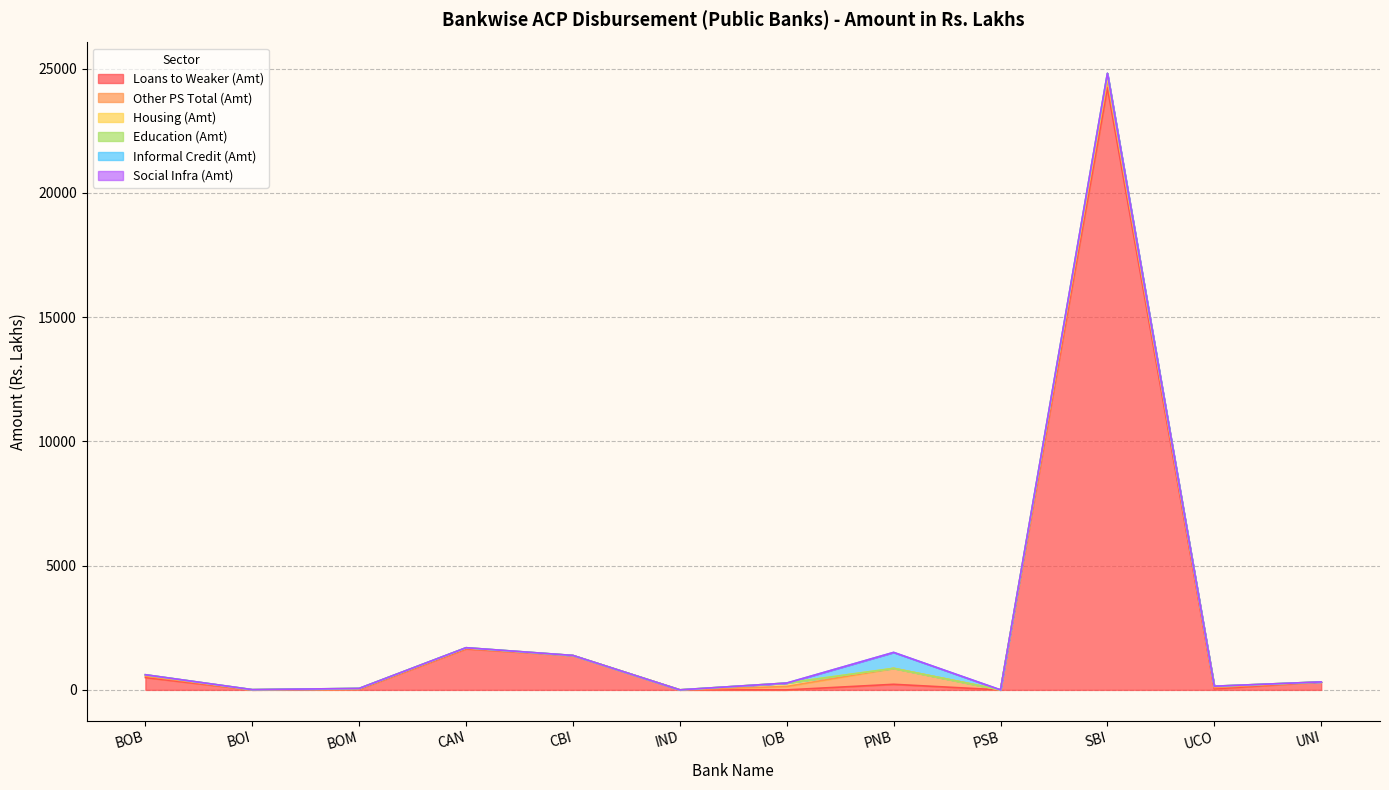

List the labels in order of Housing (Amt) value, smallest first.

BOI, IND, PNB, PSB, UNI, CBI, BOM, CAN, BOB, UCO, IOB, SBI